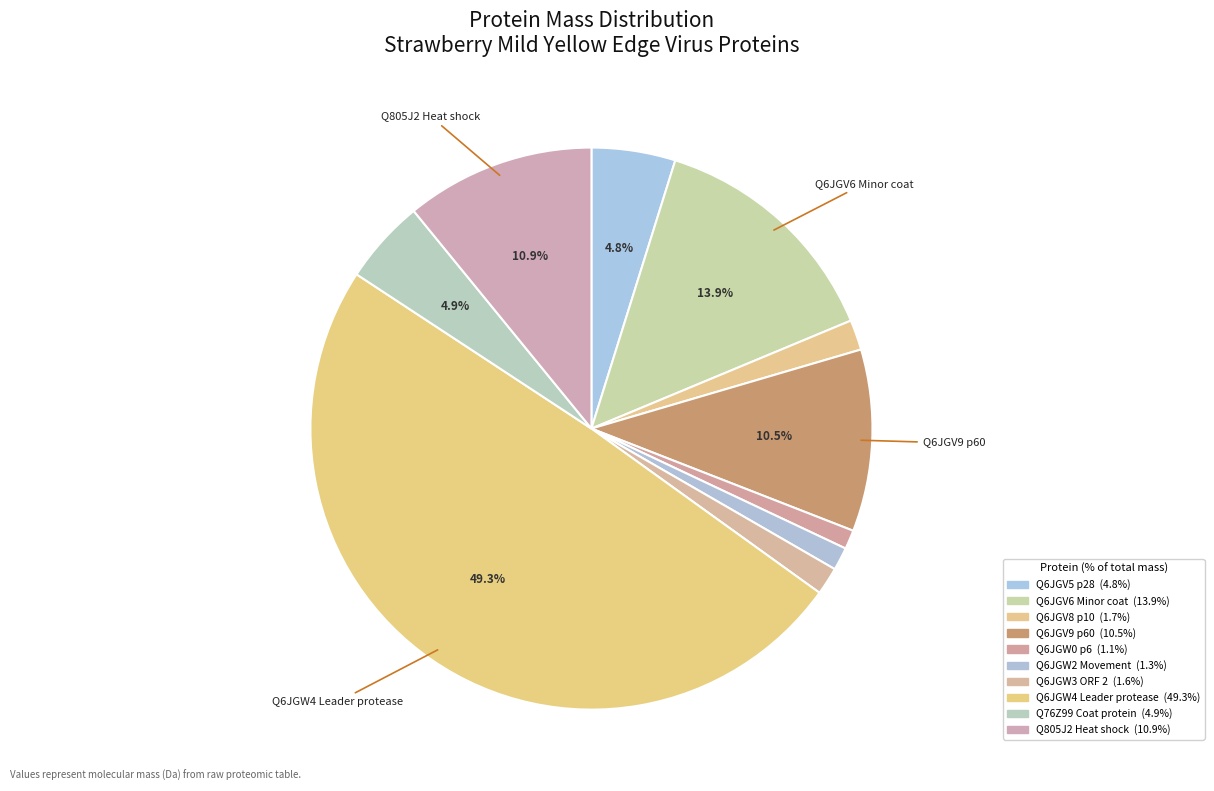

Is it true that Q76Z99 Coat protein is 13% of the pie?

False